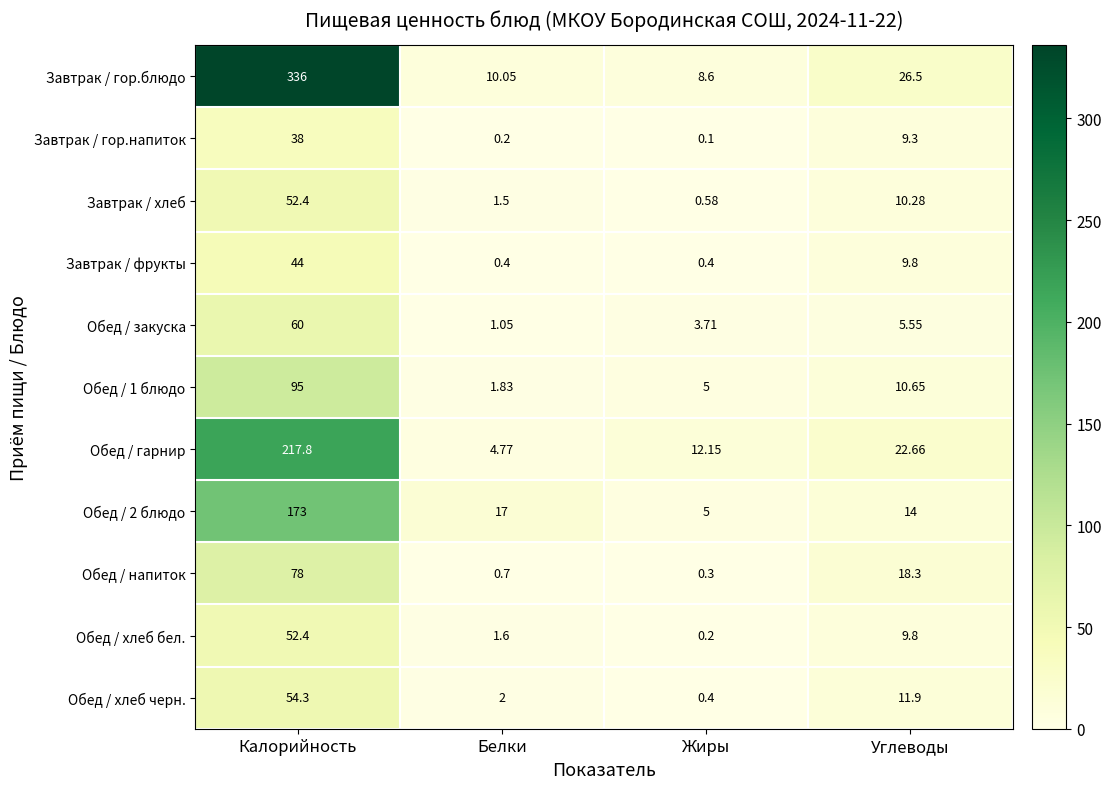

Between Калорийность and Углеводы, which series saw the biggest shift?

Завтрак / гор.блюдо